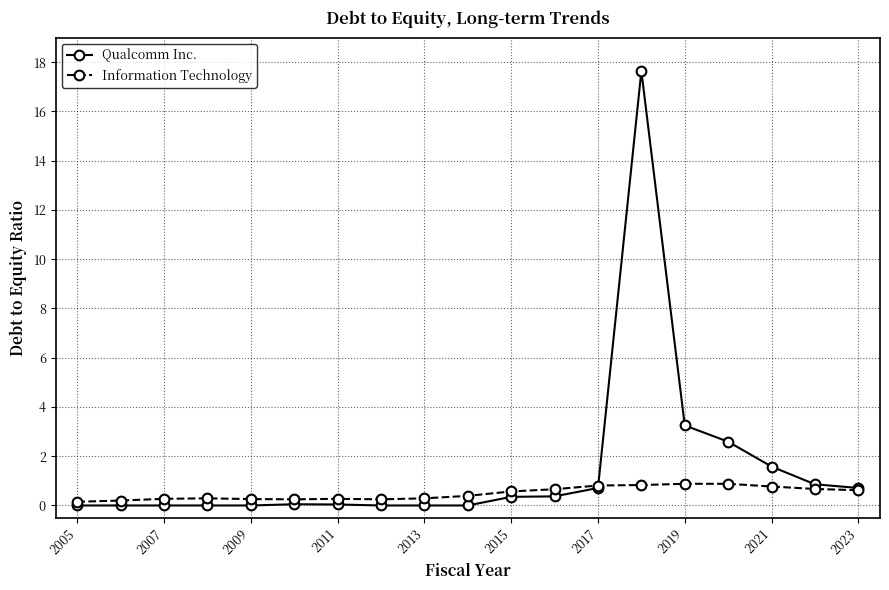

What is the difference between the second highest and minimum values in the Information Technology series?

0.7